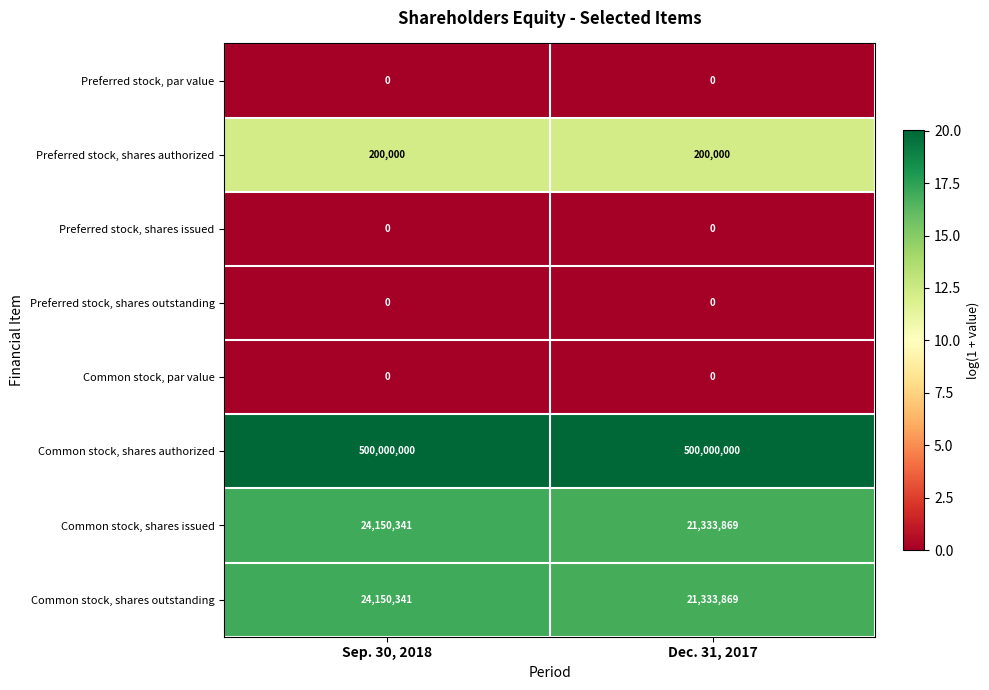

Is the value of Common stock, shares authorized at Sep. 30, 2018 greater than the value of Common stock, shares outstanding at Dec. 31, 2017?

Yes